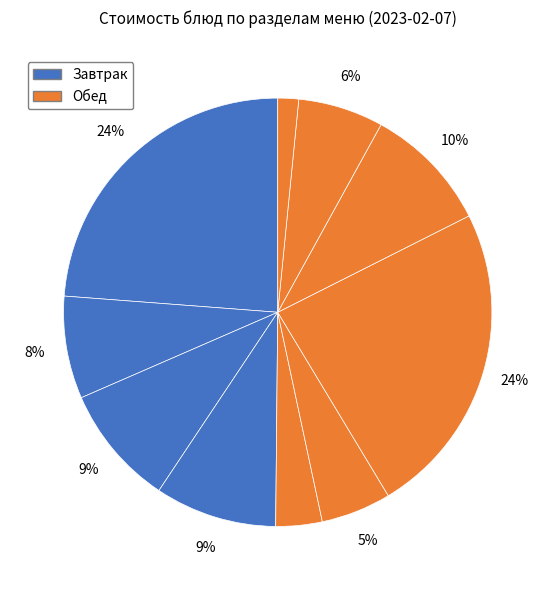

How many slices are in this pie chart?

10